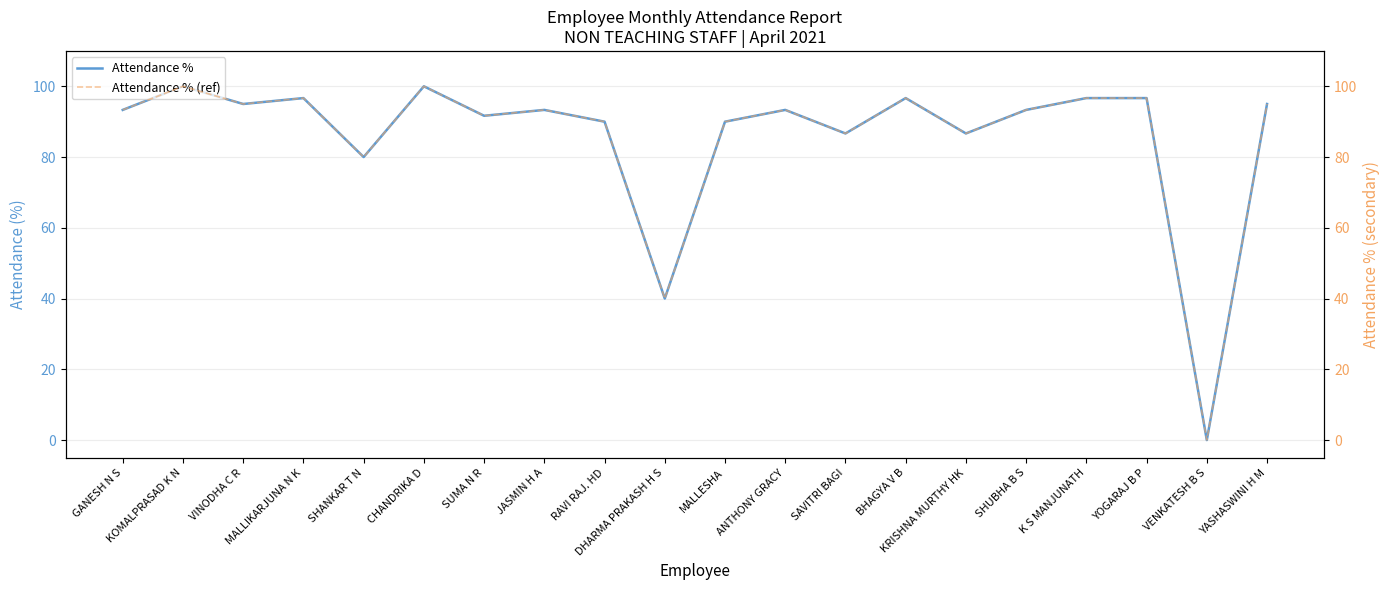

Does the chart have visible grid lines?

Yes